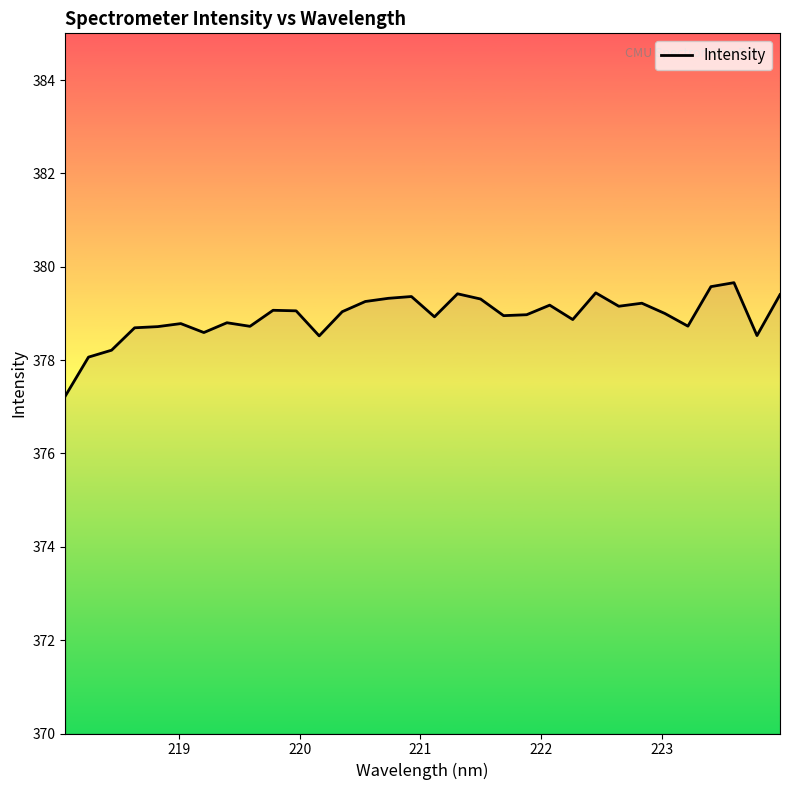

What is the difference between the maximum and minimum values?

2.4